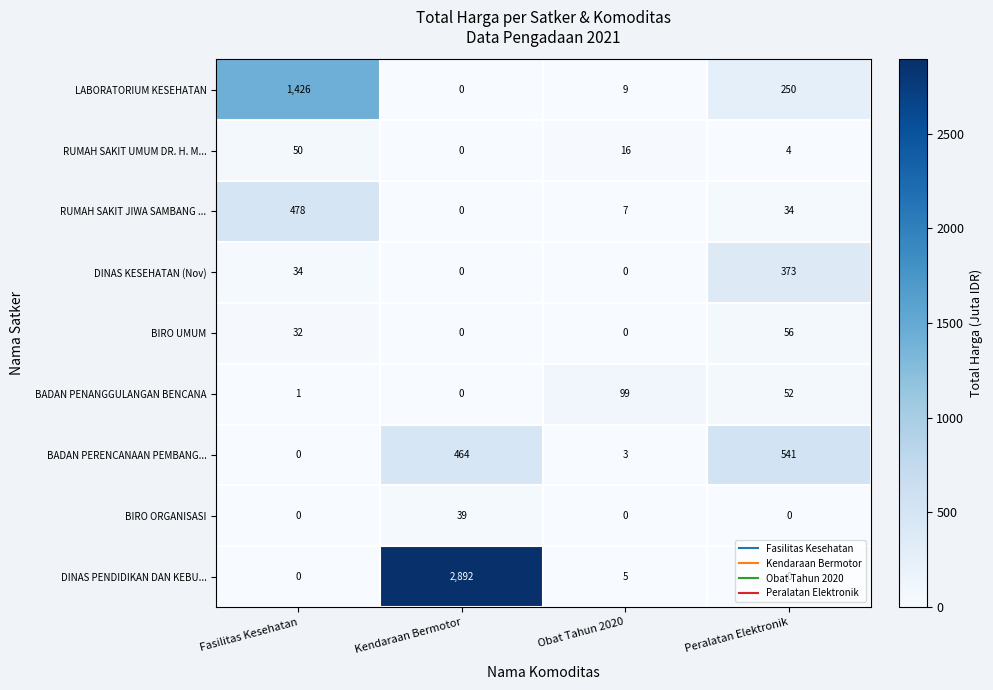

True or false: BADAN PENANGGULANGAN BENCANA has a value of 36 at Peralatan Elektronik.

False